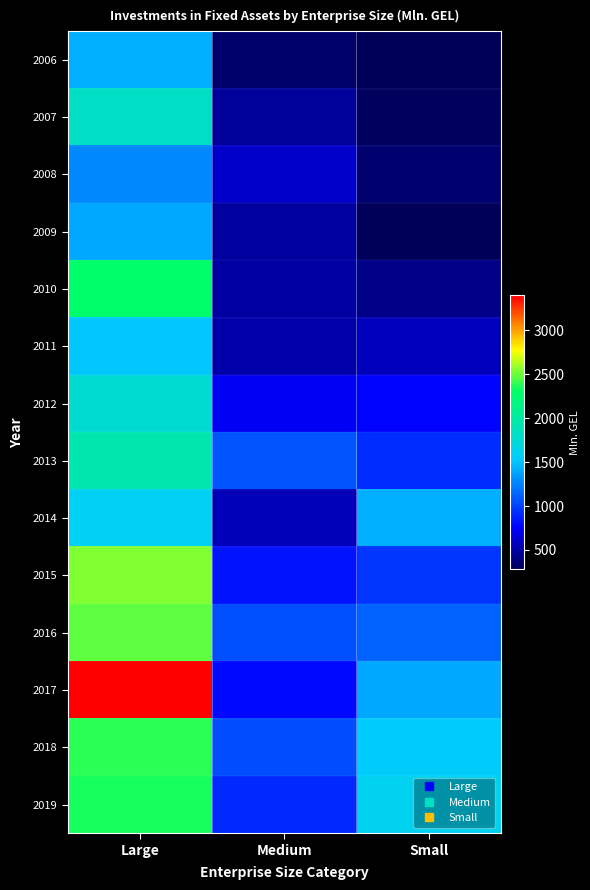

Reading left to right, what are all the values shown in this chart?

2006: Large=1418.0	Medium=342.6	Small=294.1
2007: Large=1815.4	Medium=467.3	Small=305.8
2008: Large=1276.4	Medium=608.9	Small=343.8
2009: Large=1395.6	Medium=479.8	Small=282.3
2010: Large=2286.0	Medium=496.1	Small=428.0
2011: Large=1521.4	Medium=514.2	Small=566.8
2012: Large=1758.8	Medium=725.1	Small=761.7
2013: Large=1933.8	Medium=1083.1	Small=920.4
2014: Large=1584.3	Medium=559.6	Small=1415.7
2015: Large=2541.9	Medium=829.0	Small=962.7
2016: Large=2482.7	Medium=1052.6	Small=1130.0
2017: Large=3396.7	Medium=793.2	Small=1396.2
2018: Large=2383.7	Medium=1044.5	Small=1539.6
2019: Large=2349.3	Medium=914.2	Small=1613.8